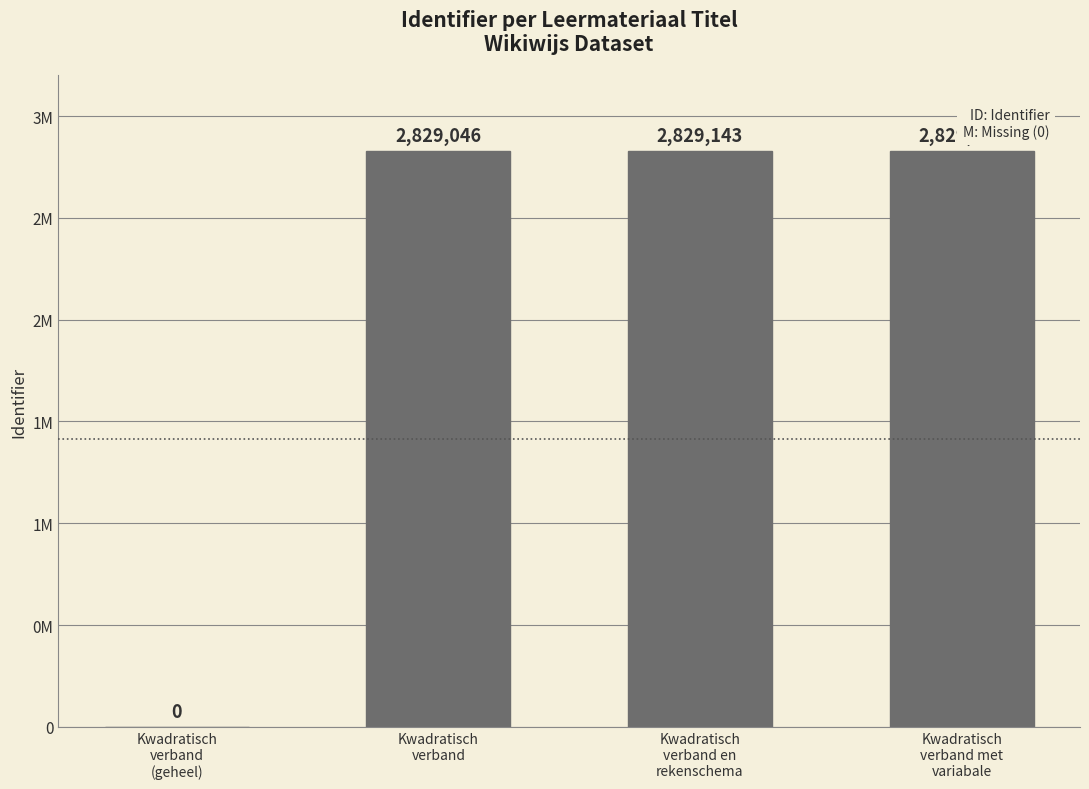

Are the bars horizontal?

No